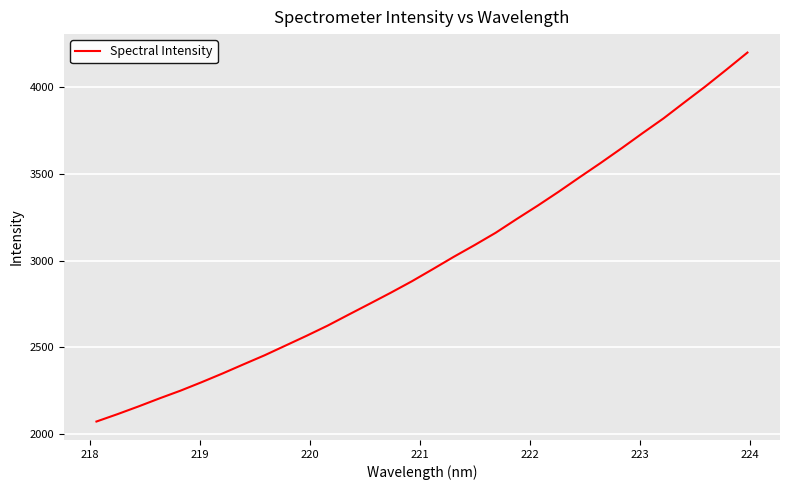

What is the difference between the maximum and minimum values?

2127.5